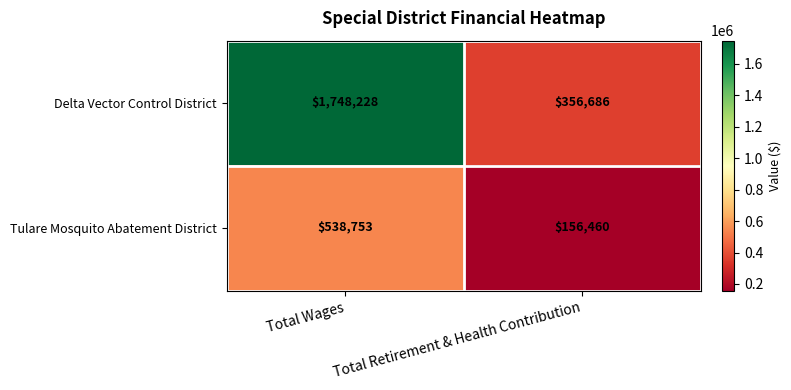

Where is Tulare Mosquito Abatement District nearest to the value 347606?

Total Retirement & Health Contribution